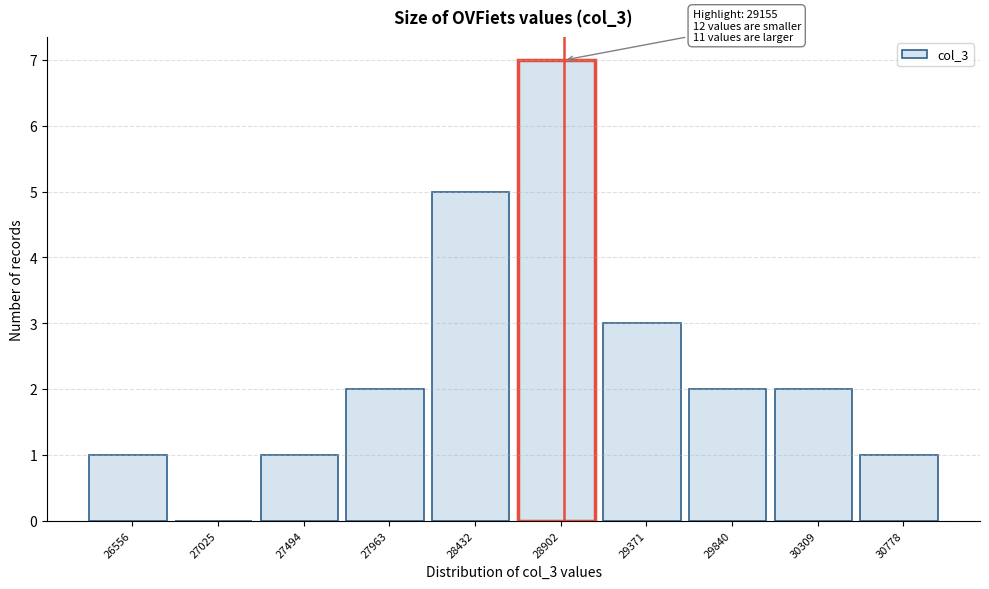

Reading right to left, list all the values displayed in this chart.

30778=1	30309=2	29840=2	29371=3	28902=7	28432=5	27963=2	27494=1	27025=0	26556=1